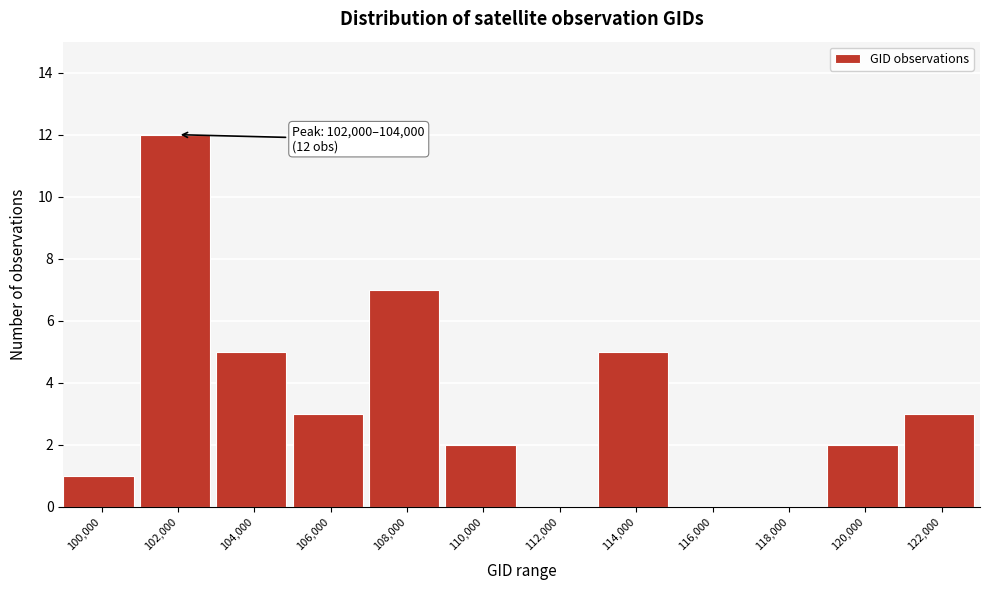

Reading left to right, what are all the values shown in this chart?

100,000=1	102,000=12	104,000=5	106,000=3	108,000=7	110,000=2	112,000=0	114,000=5	116,000=0	118,000=0	120,000=2	122,000=3